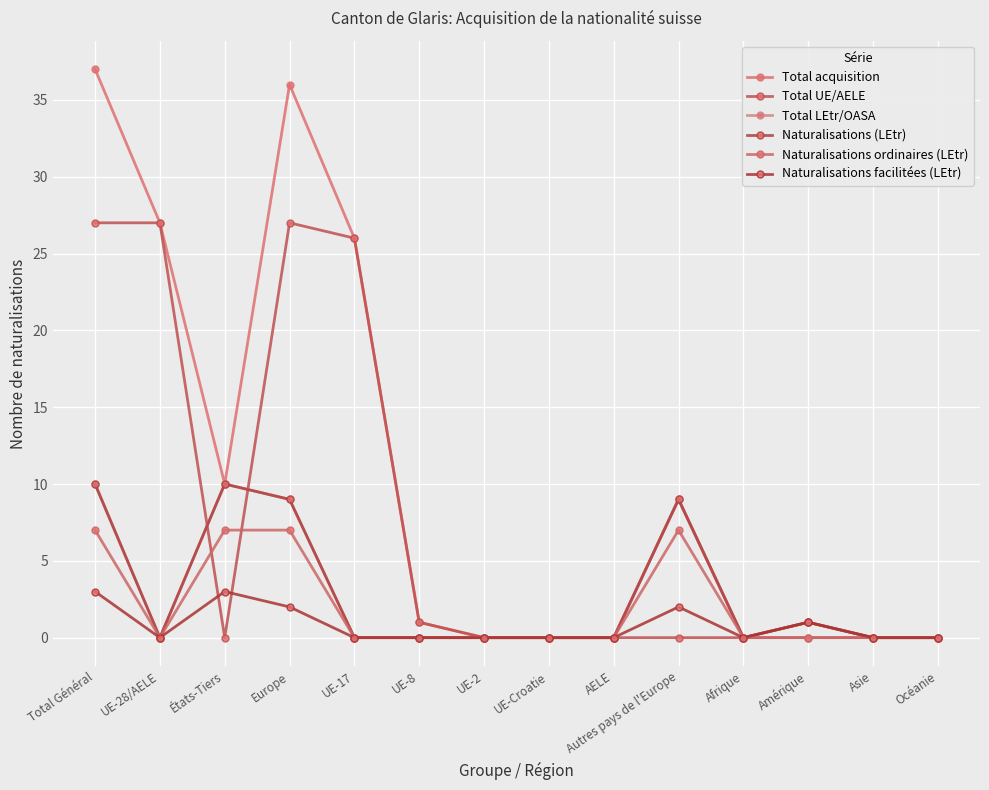

Is it true that Total UE/AELE equals 0 at Autres pays de l'Europe?

True